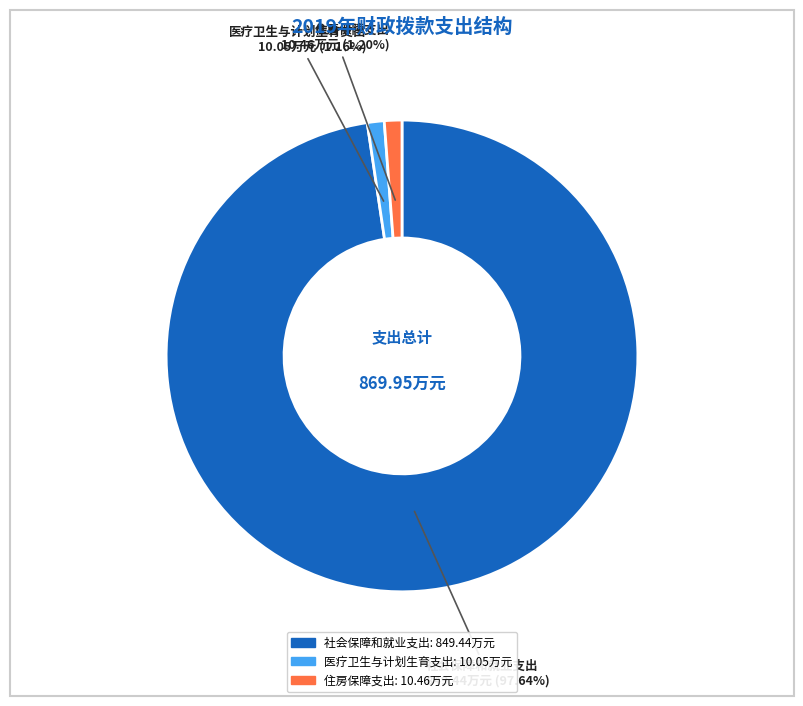

Does any single category account for the majority?

Yes